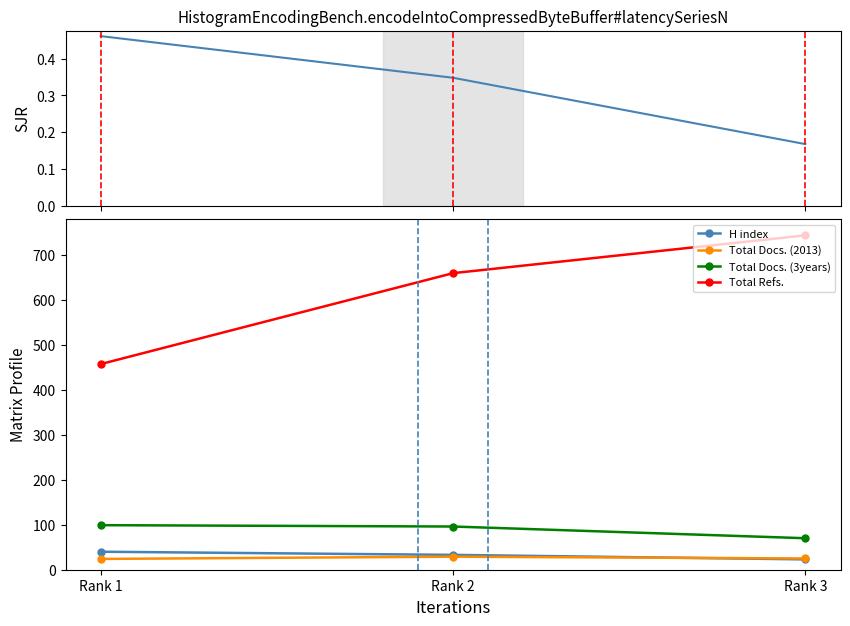

Reading left to right, extract all data points from this chart.

SJR: 0.5	0.3	0.2
H index: 40.0	33.0	23.0
Total Docs. (2013): 24.0	29.0	25.0
Total Docs. (3years): 99.0	96.0	70.0
Total Refs.: 457.0	659.0	743.0